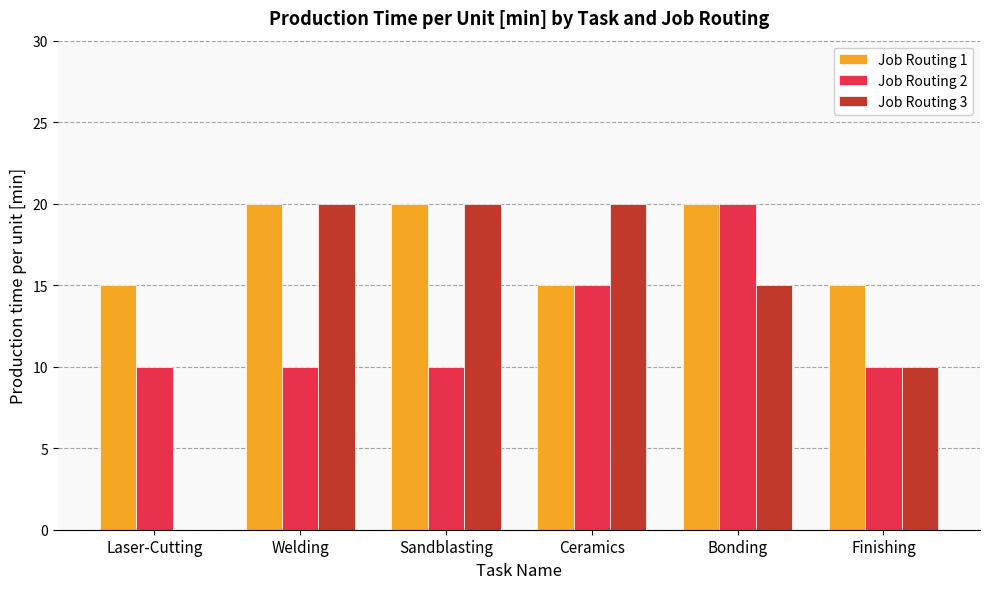

What is the sum of all Job Routing 1 values?

105